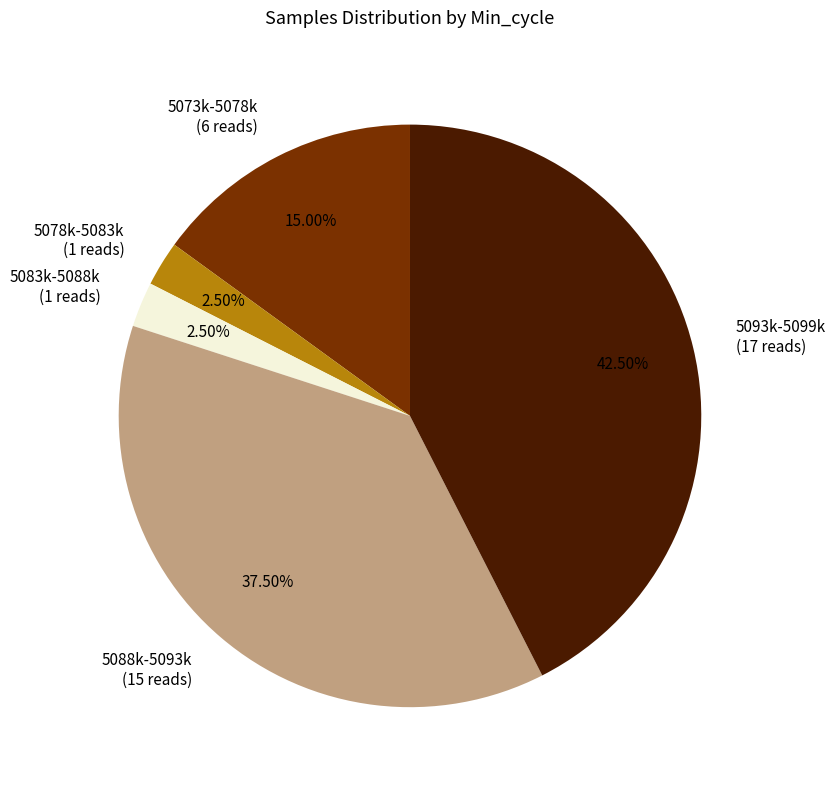

Do 5083k-5088k (1 reads) and 5088k-5093k (15 reads) together represent more than half of the pie?

No